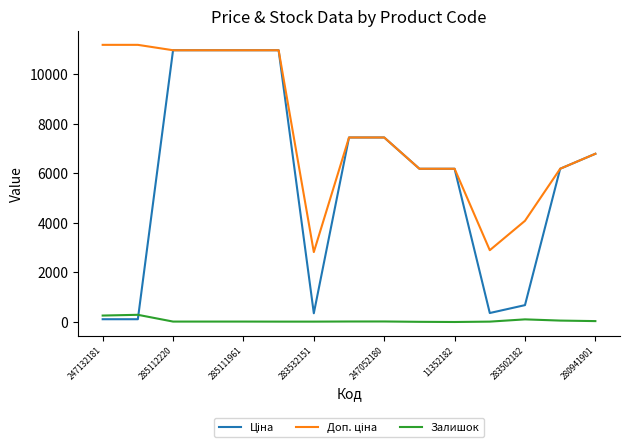

How many lines are shown in the chart?

3